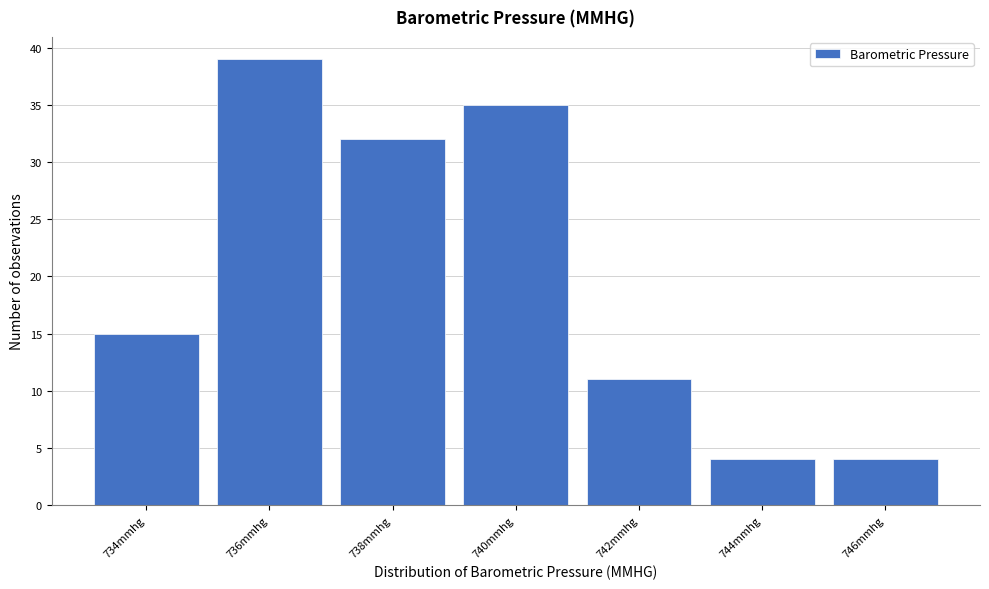

Reading left to right, list all the values displayed in this chart.

15	39	32	35	11	4	4